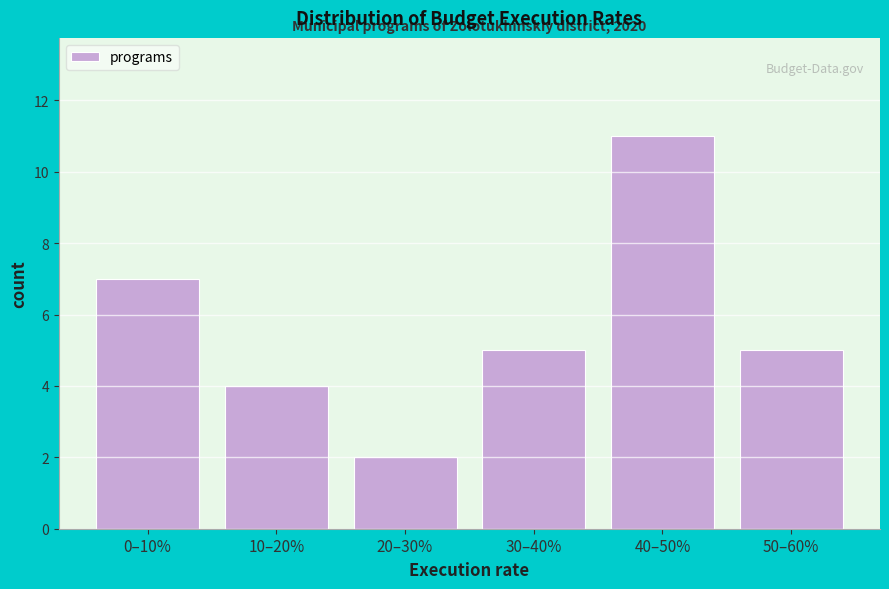

Reading right to left, extract all data points from this chart.

50–60%=5	40–50%=11	30–40%=5	20–30%=2	10–20%=4	0–10%=7